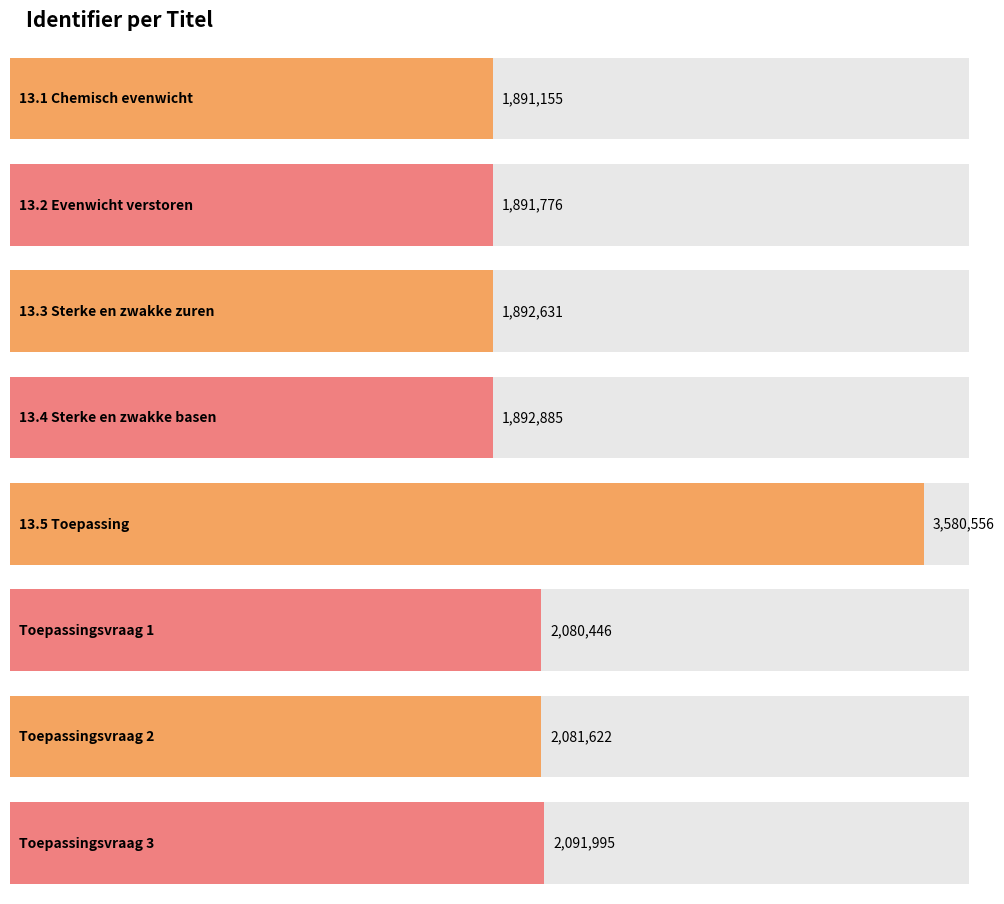

What is the average value?

2175383